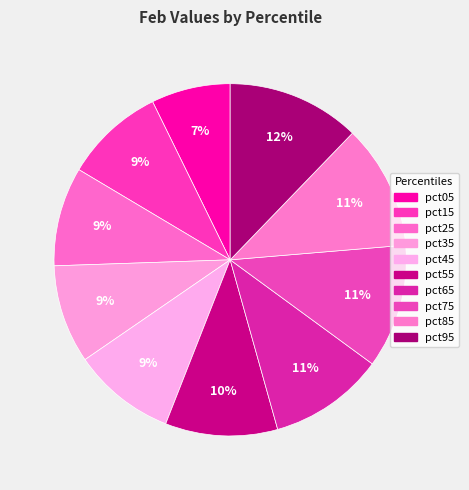

To the nearest percent, what percentage of the pie is pct95?

12%